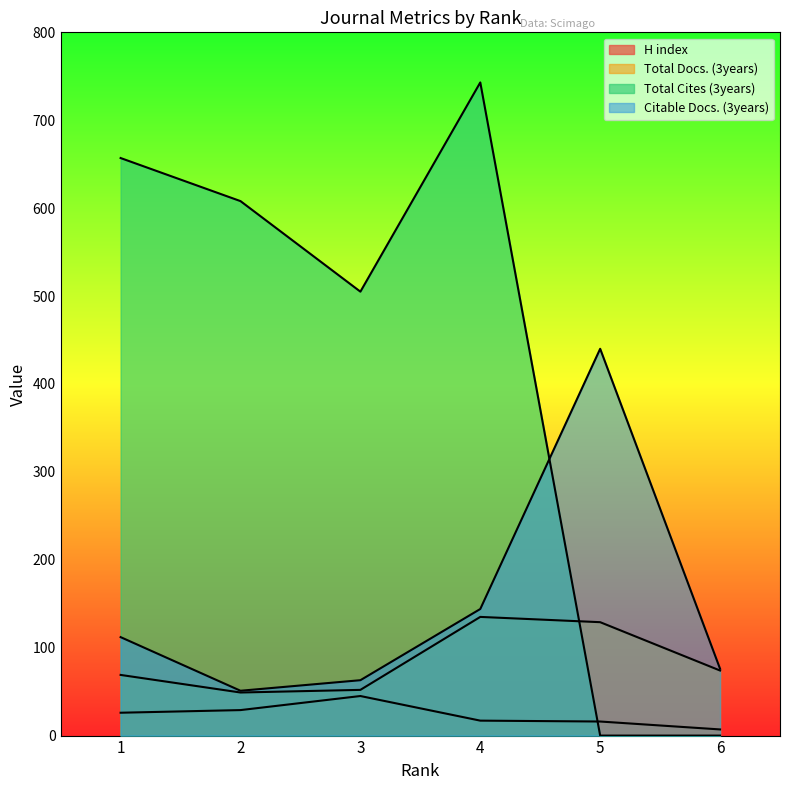

The value of H index at 1 is 7. True or false?

False